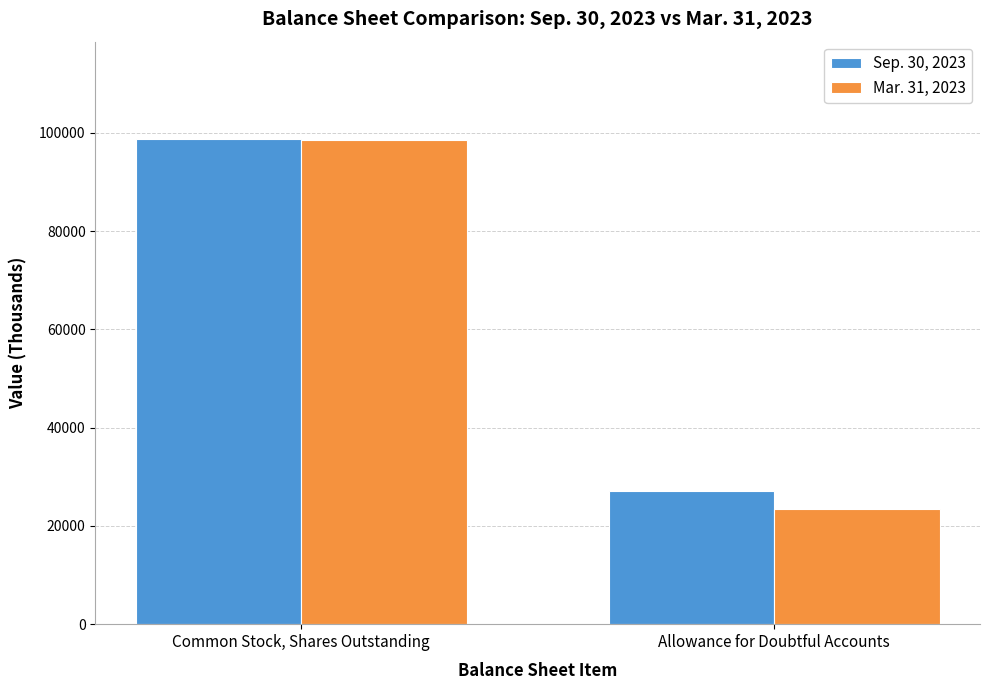

How many bars are there in each group?

2